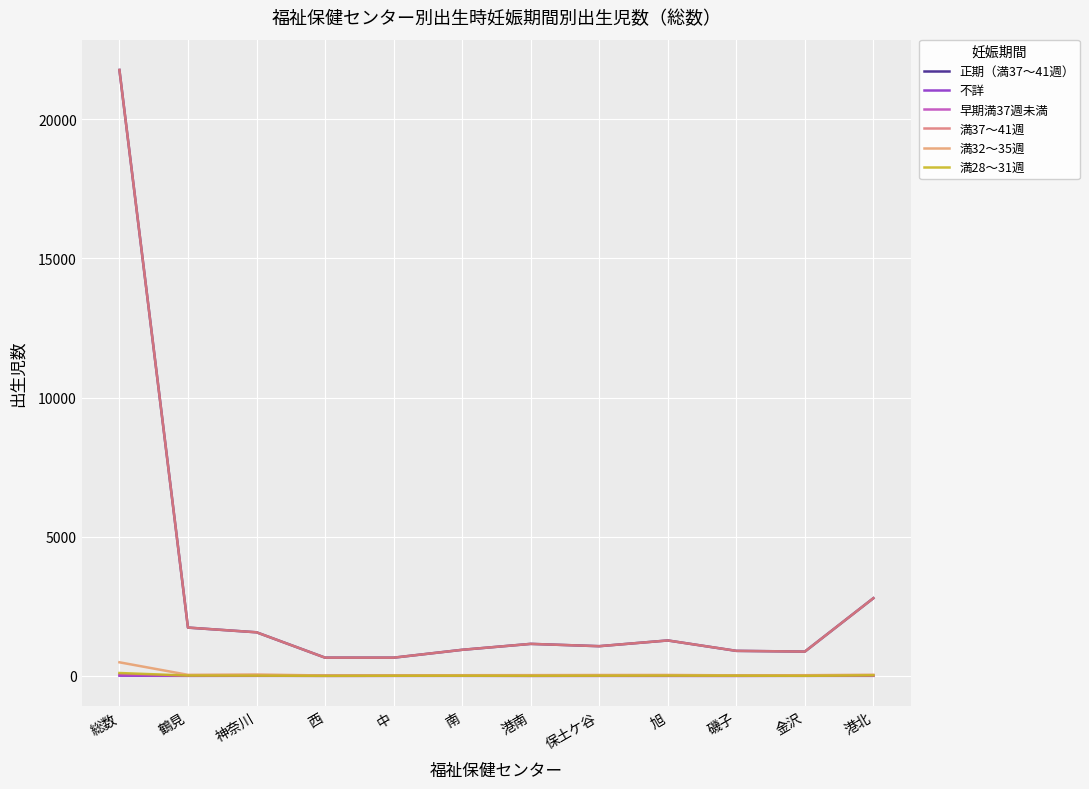

How many lines are shown in the chart?

6